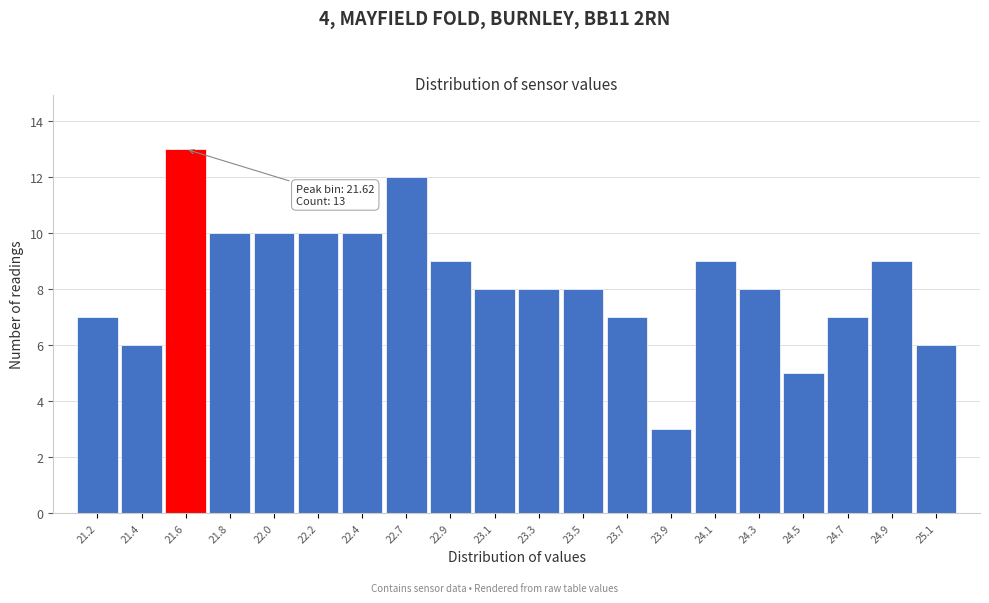

Reading right to left, extract all data points from this chart.

6	9	7	5	8	9	3	7	8	8	8	9	12	10	10	10	10	13	6	7